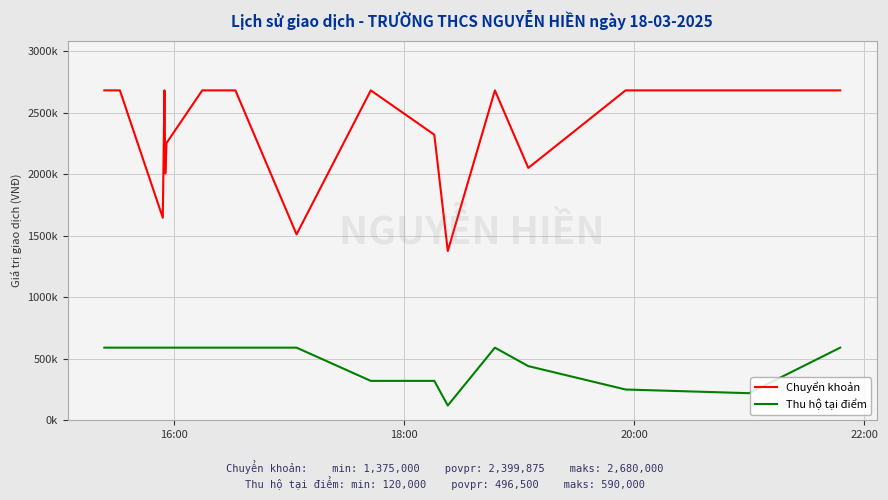

True or false: Chuyển khoản and Thu hộ tại điểm cross at least once.

False